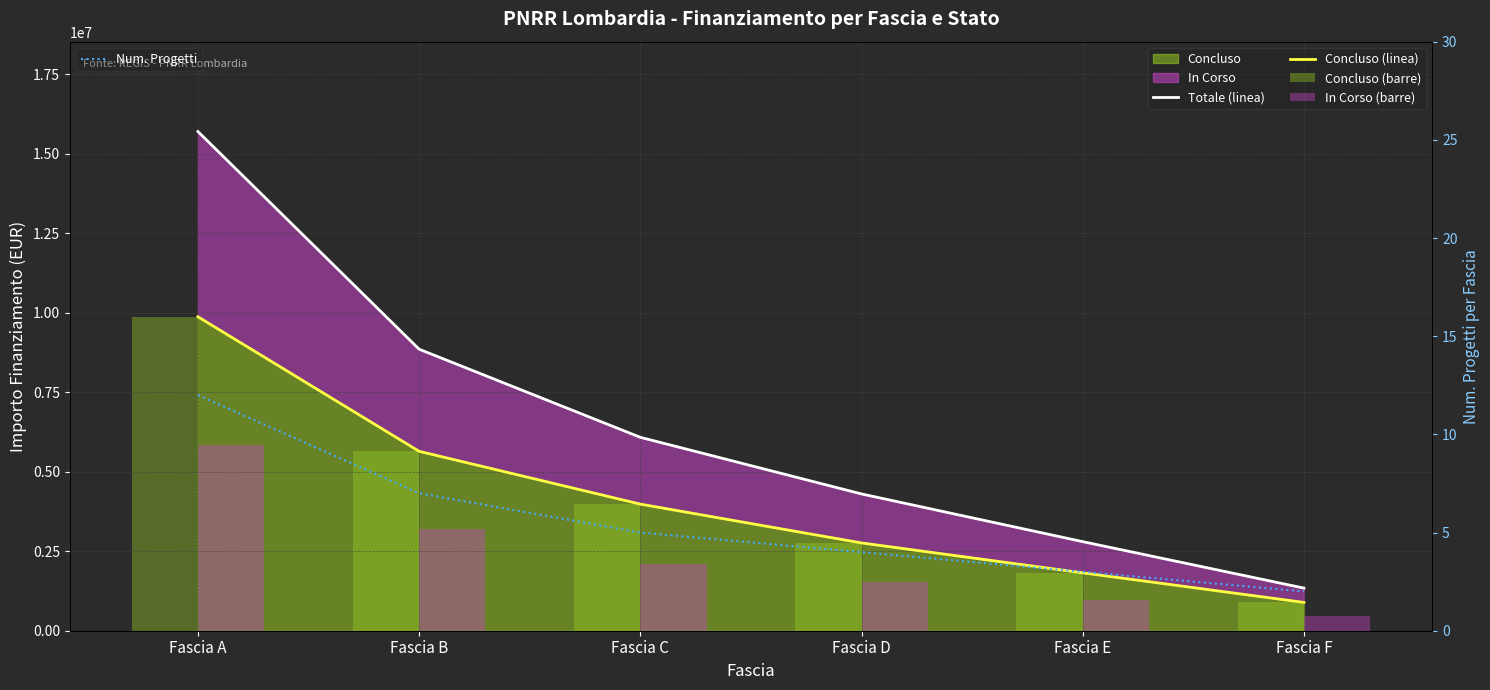

True or false: Concluso (linea) has a value of 2087496 at Fascia B.

False